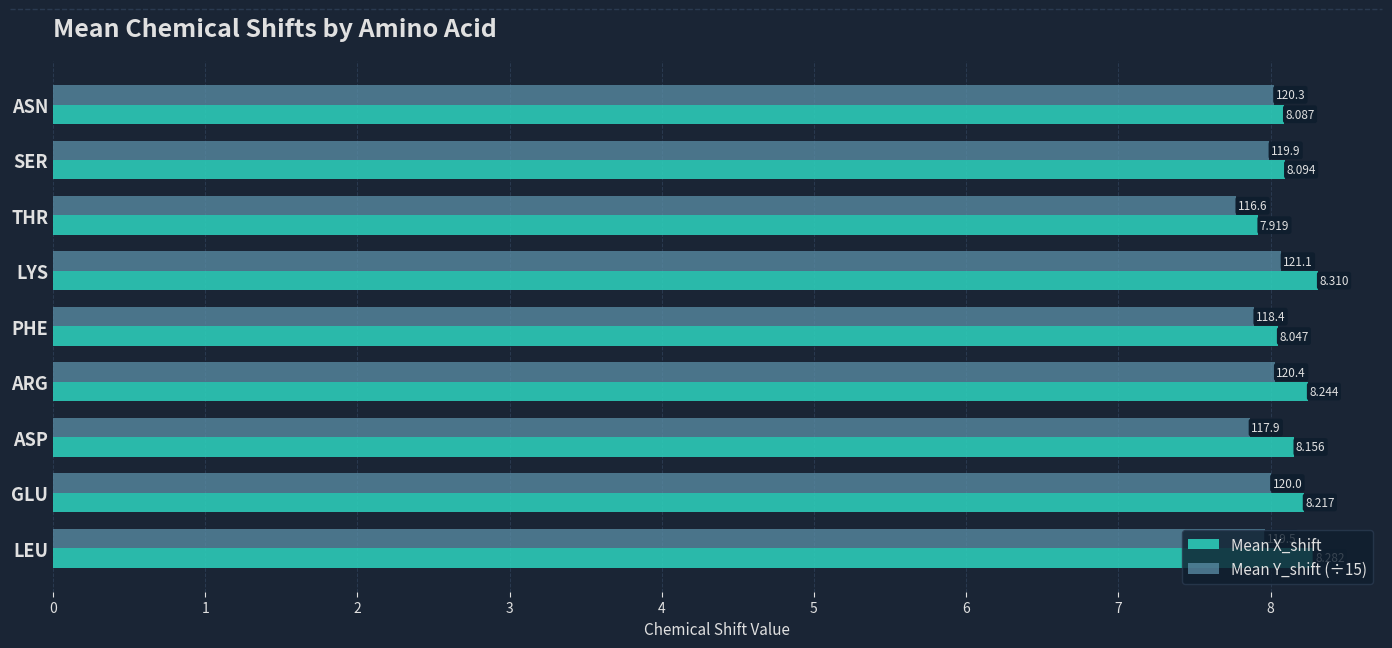

Which series has the widest spread of values?

Mean X_shift